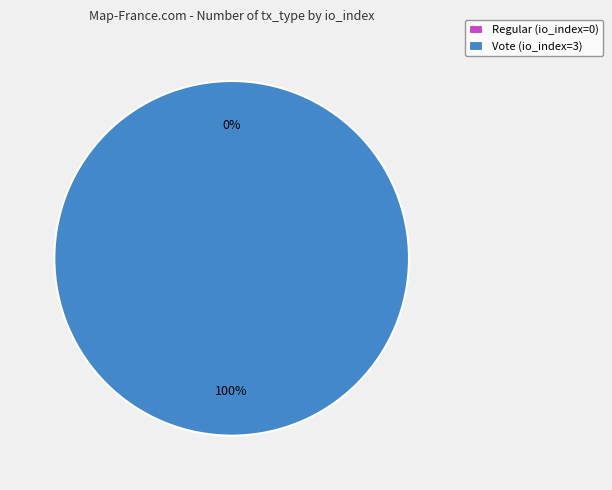

Is it true that Regular (io_index=0) is 0% of the pie?

True